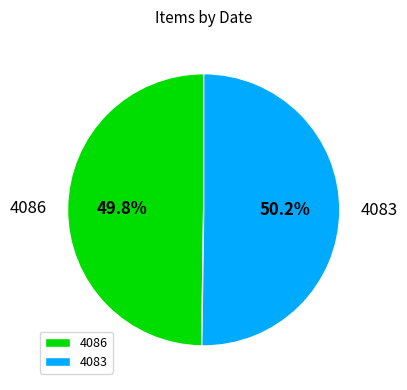

To the nearest percent, what portion does 4086 represent?

50%